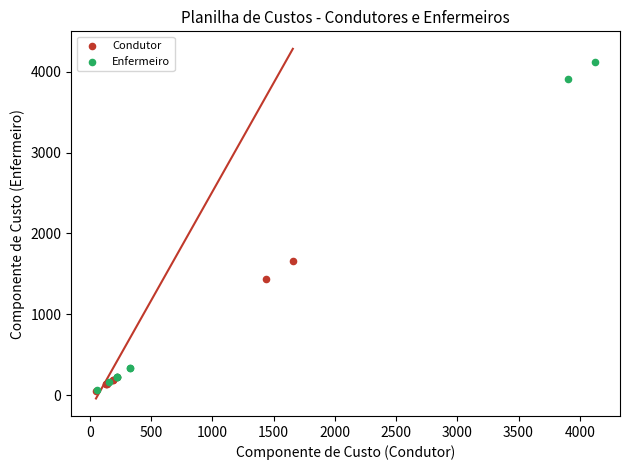

What are all the series names shown in the legend?

Condutor, Enfermeiro